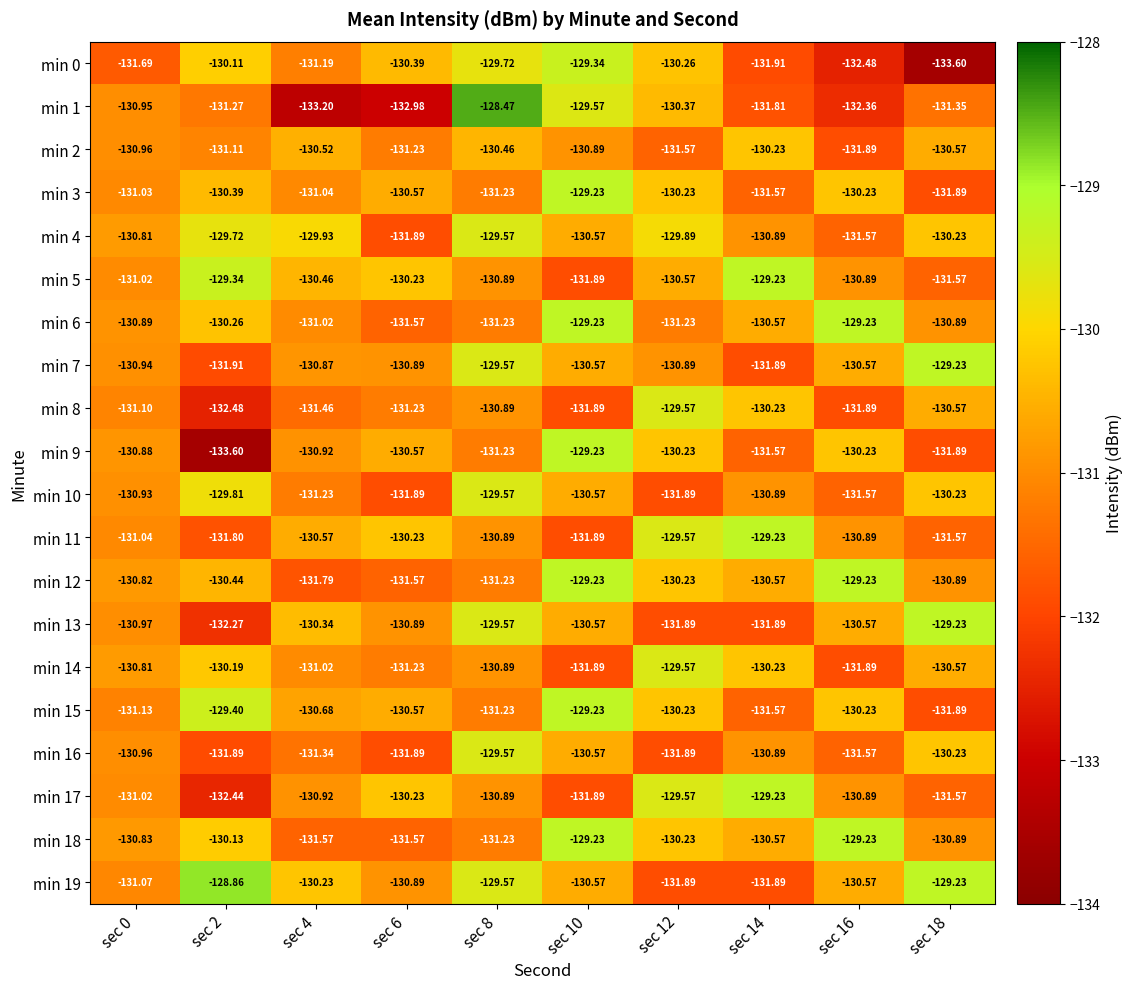

Is the value of min 14 at sec 18 greater than the value of min 19 at sec 2?

No